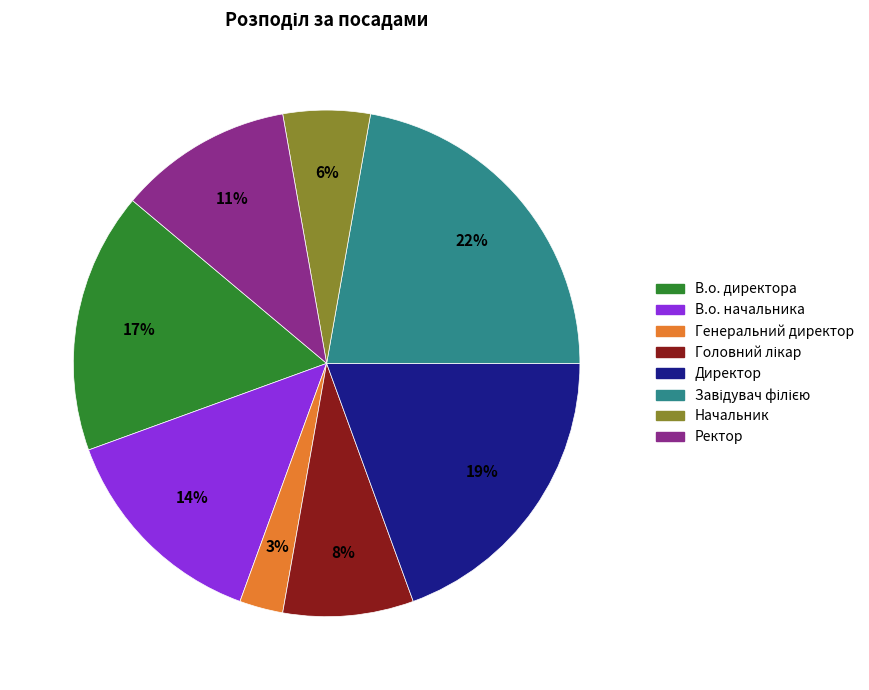

Is there a majority slice in this chart?

No